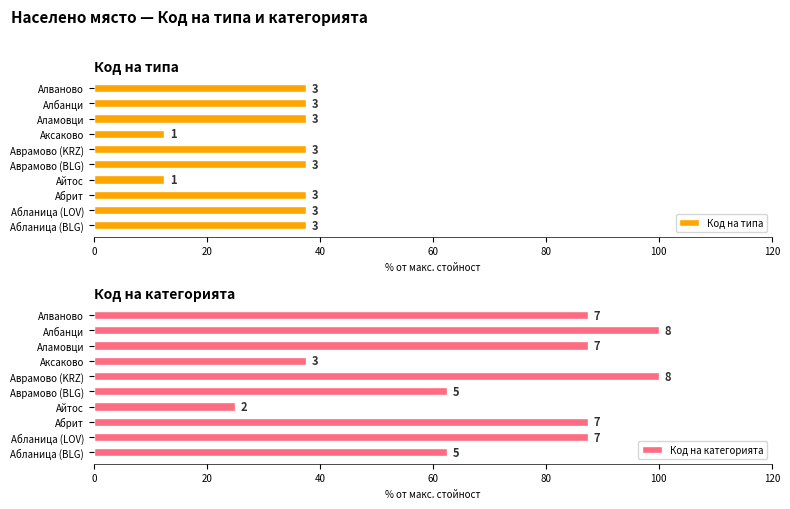

Rank the series at Алваново from lowest to highest value.

Код на типа, Код на категорията